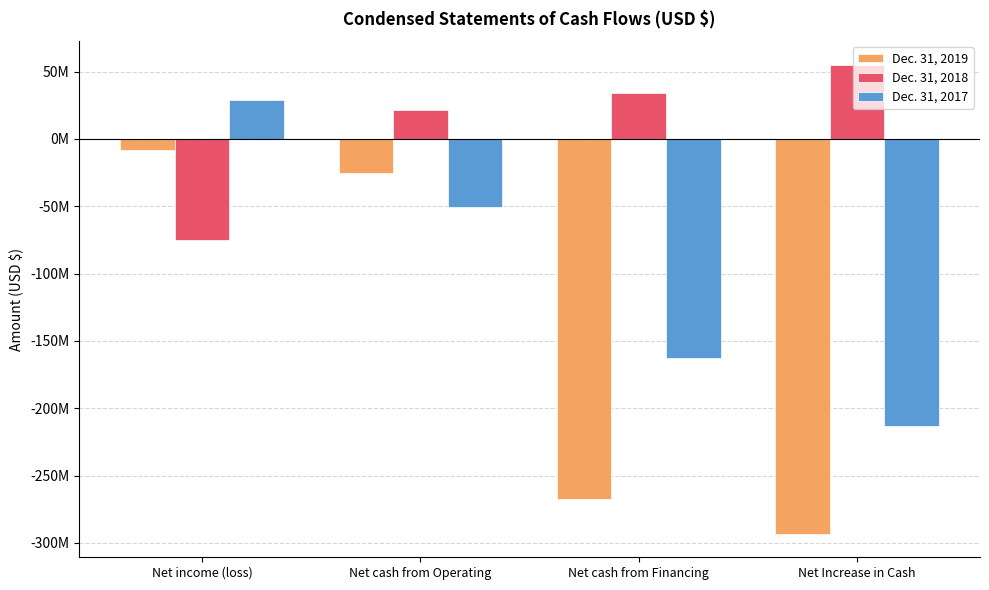

Rank the categories by Dec. 31, 2018 value from highest to lowest.

Net Increase in Cash, Net cash from Financing, Net cash from Operating, Net income (loss)